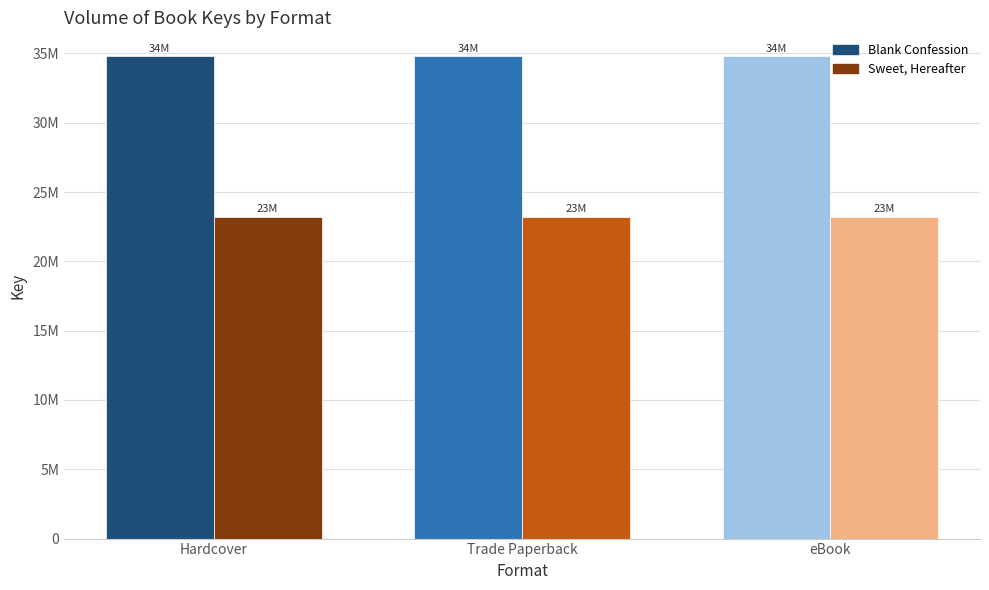

At which label does Sweet, Hereafter reach its peak?

Hardcover